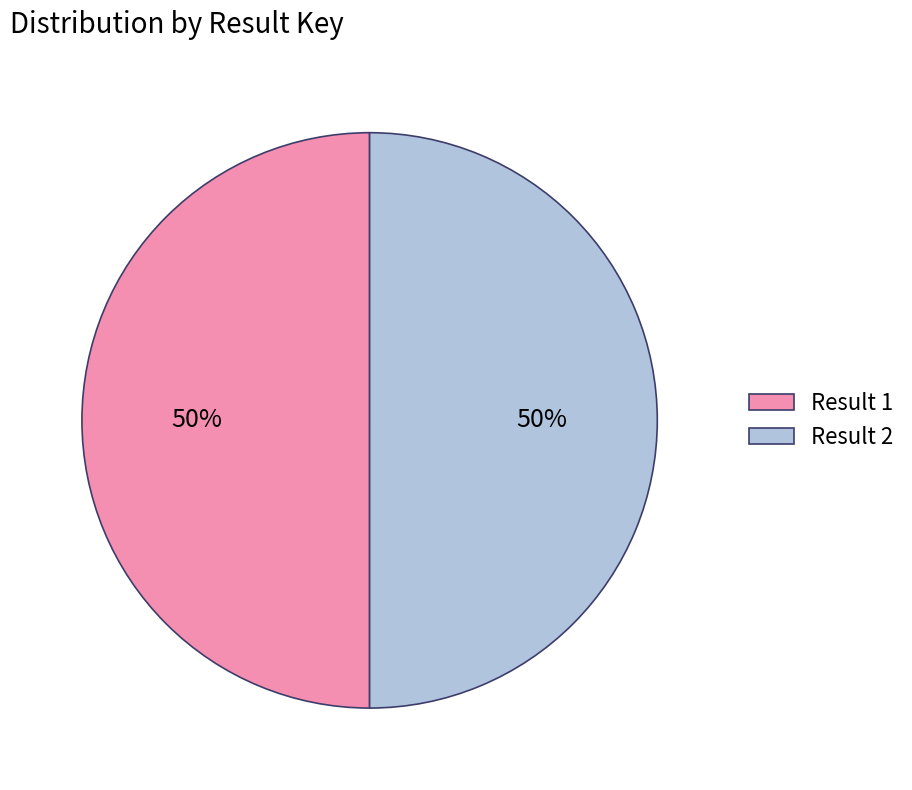

Is it true that Result 1 is 59% of the pie?

False